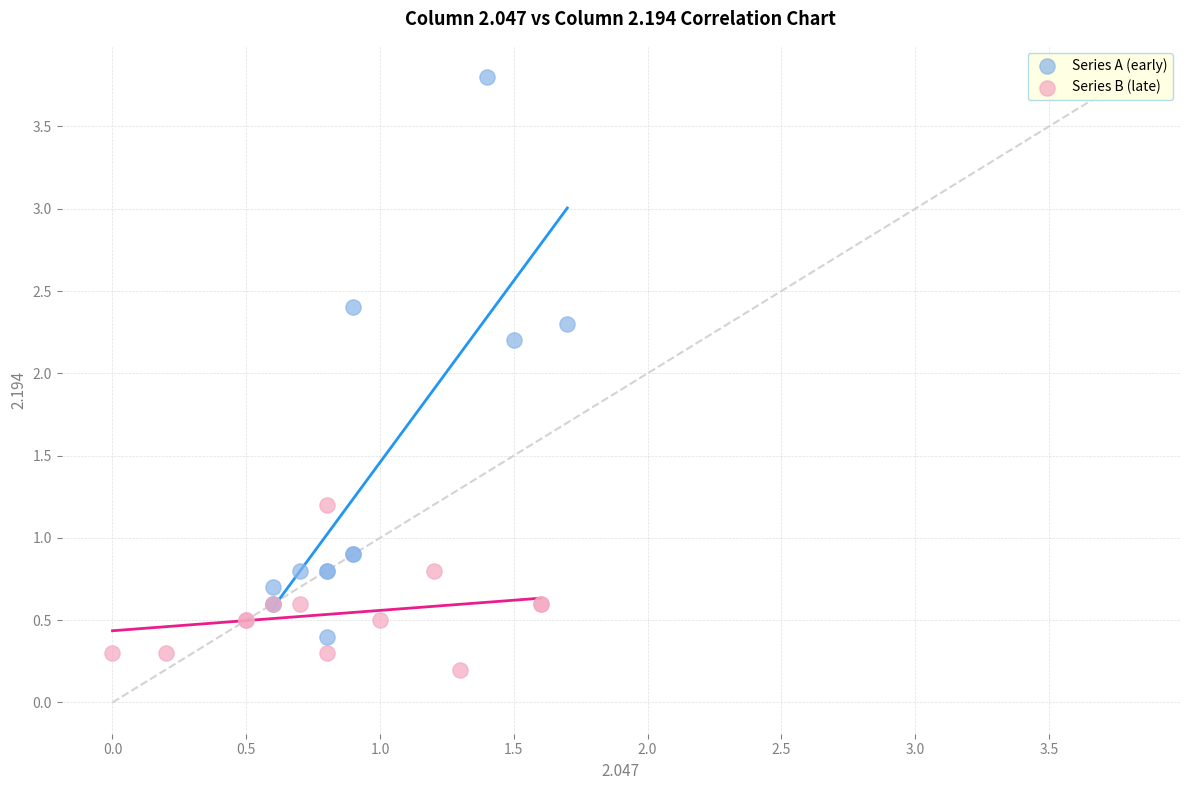

What are all the series names shown in the legend?

Series A (early), Series B (late)